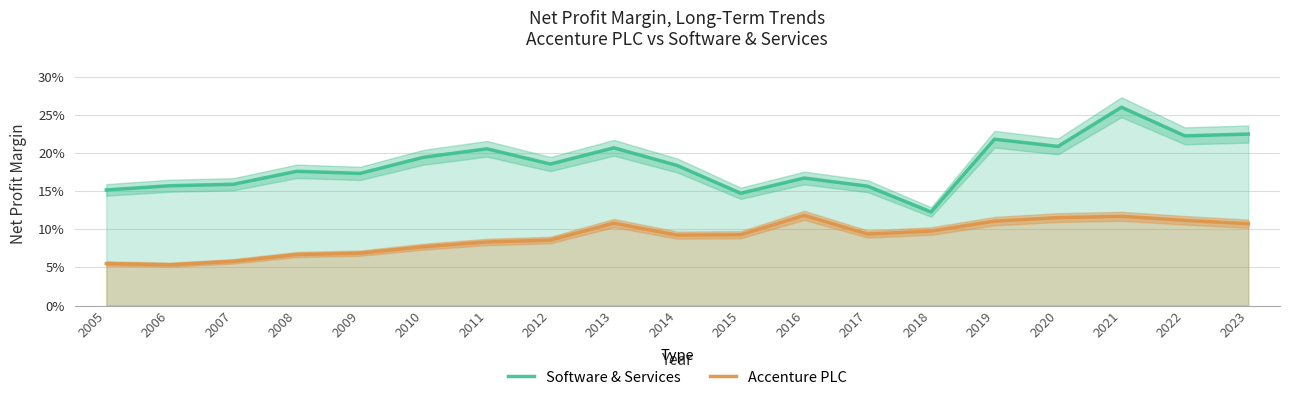

Where is Accenture PLC nearest to the value 0?

2006